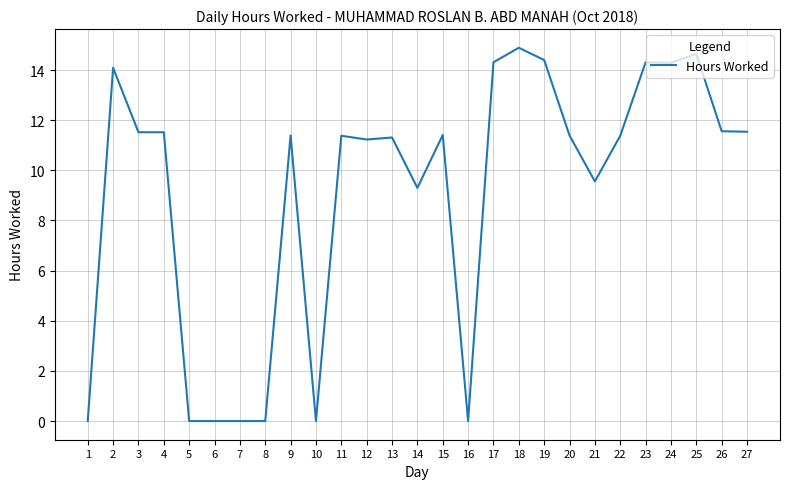

Is it true that the value at 24 is 23.5?

False